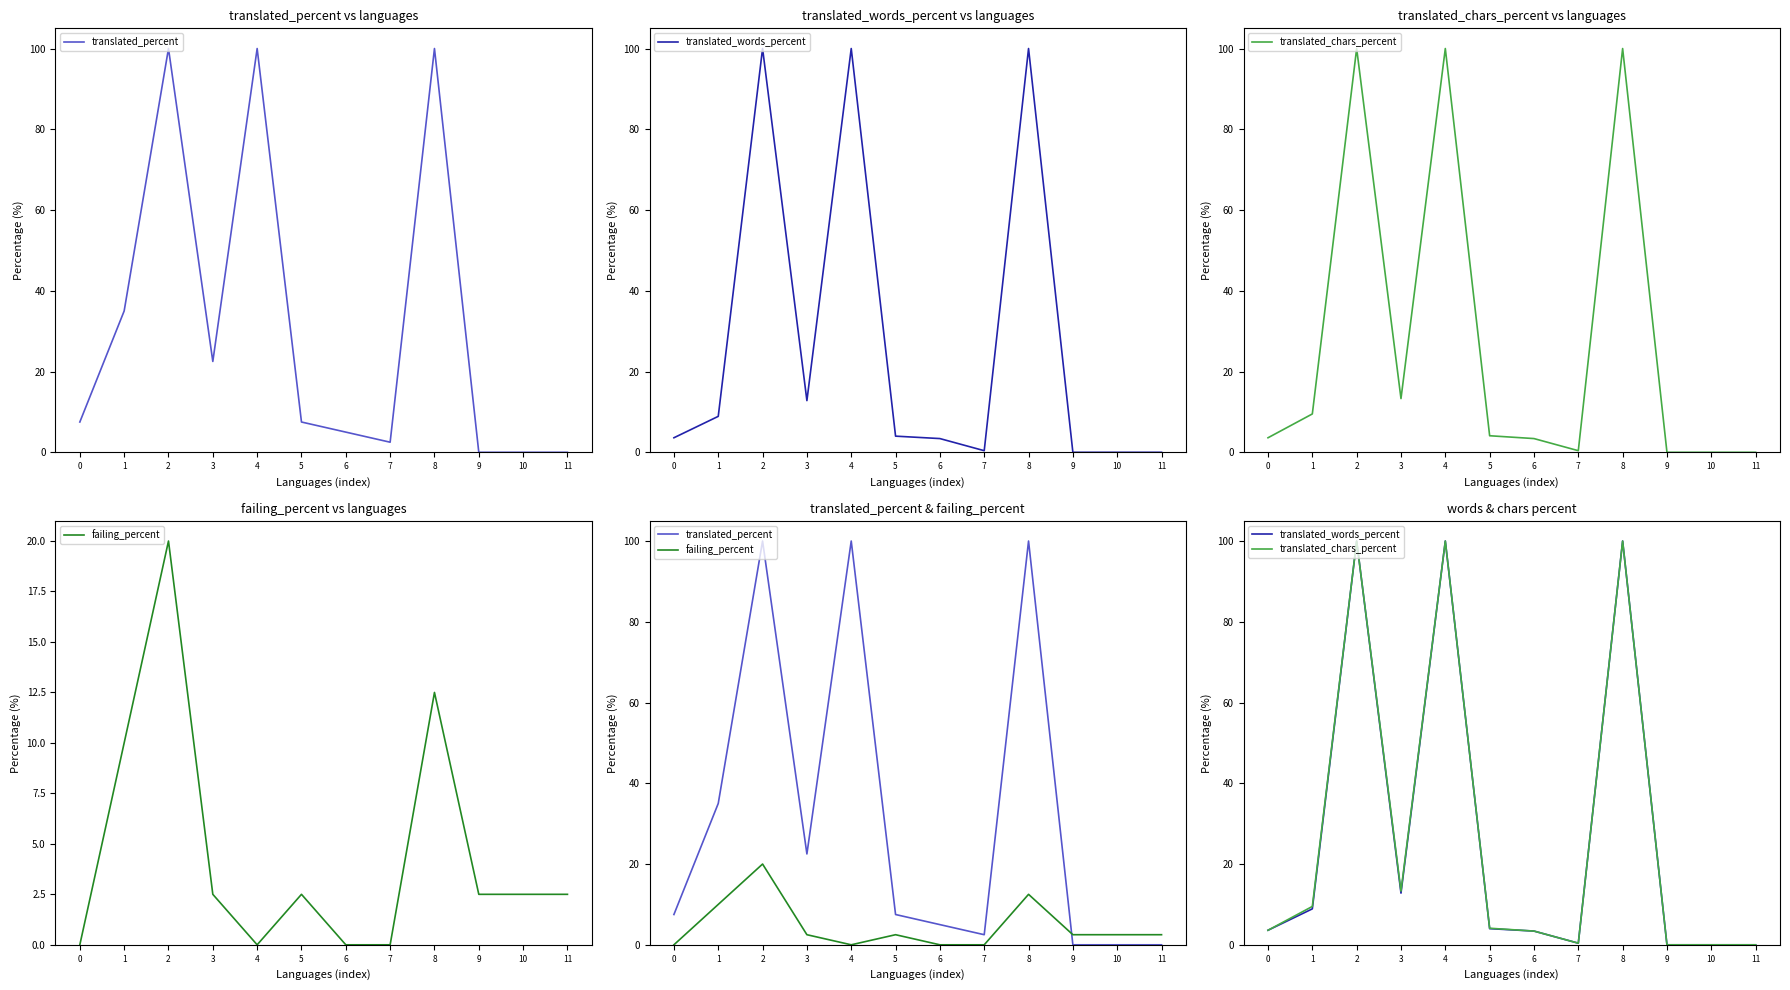

Between 3 and 4, which series saw the biggest shift?

translated_words_percent